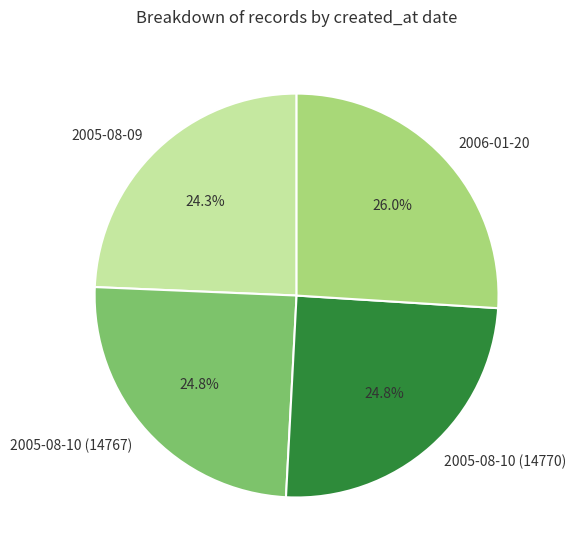

Is there a majority slice in this chart?

No